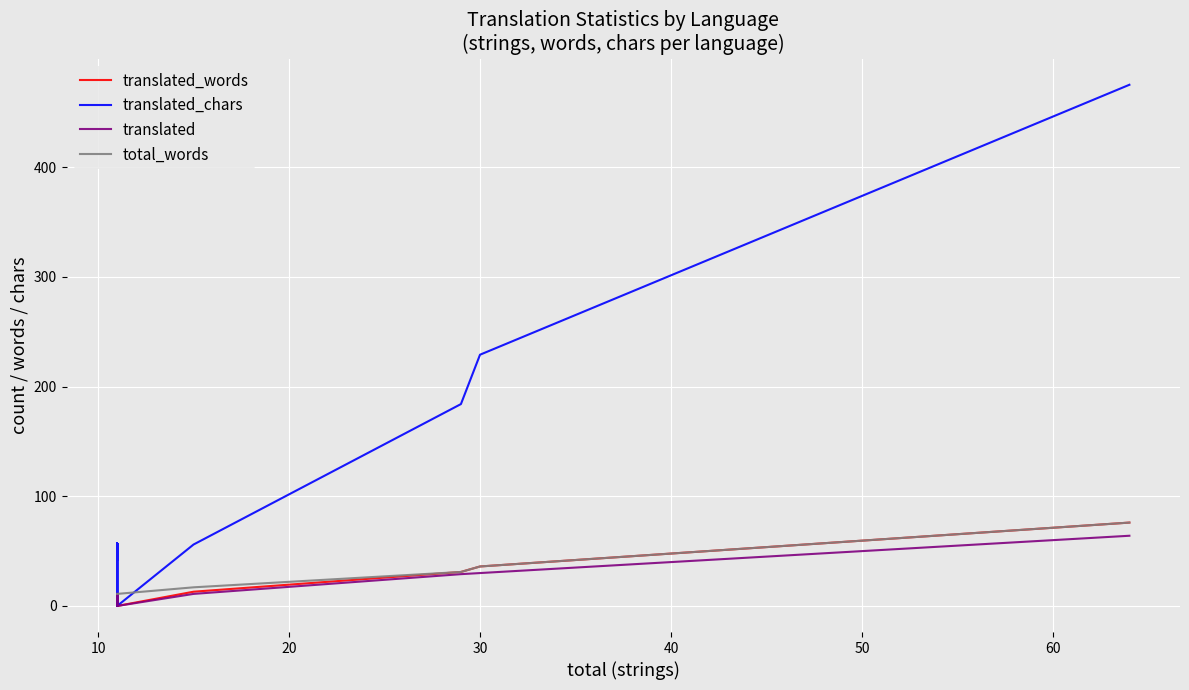

Is this an area chart (filled region under the line)?

No